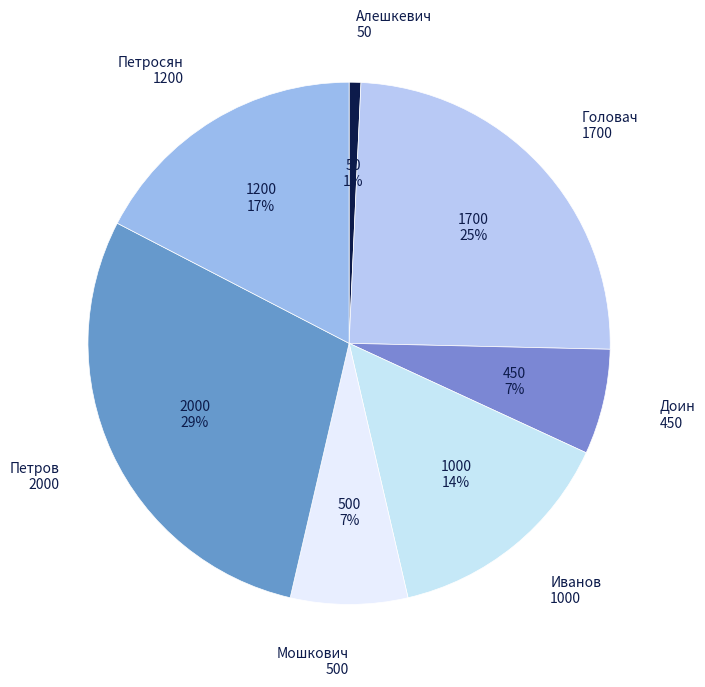

How many slices are in this pie chart?

7